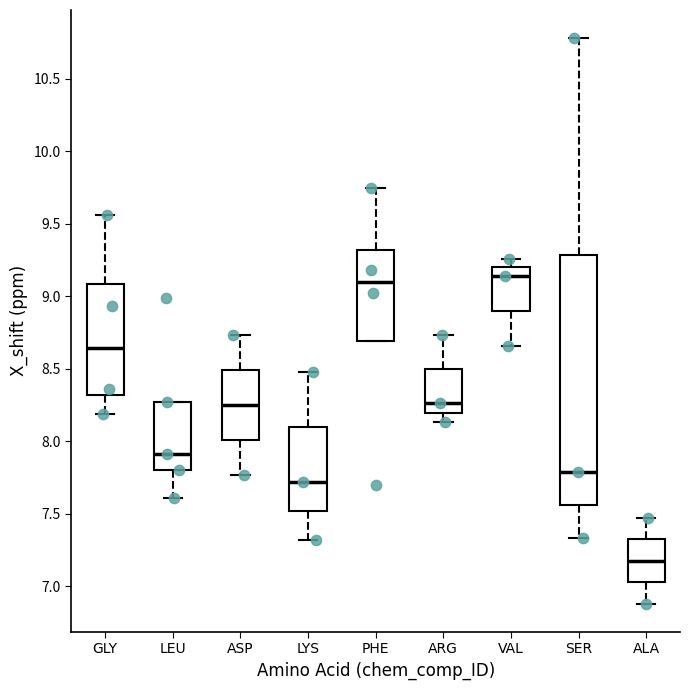

Reading left to right, read every box against the y-axis: the position of its median line, the range the box covers, and the ends of its whiskers. The values are not printed on the chart, so give them approximately, as read against the axis.

GLY: median 8.65, box 8.30 to 9.10, whiskers 8.20 to 9.55
LEU: median 7.90, box 7.80 to 8.25, whiskers 7.60 to 8.25
ASP: median 8.25, box 8.00 to 8.50, whiskers 7.75 to 8.75
LYS: median 7.70, box 7.50 to 8.10, whiskers 7.30 to 8.50
PHE: median 9.10, box 8.70 to 9.30, whiskers 8.70 to 9.75
ARG: median 8.25, box 8.20 to 8.50, whiskers 8.15 to 8.75
VAL: median 9.15, box 8.90 to 9.20, whiskers 8.65 to 9.25
SER: median 7.80, box 7.55 to 9.30, whiskers 7.35 to 10.80
ALA: median 7.20, box 7.05 to 7.30, whiskers 6.90 to 7.45